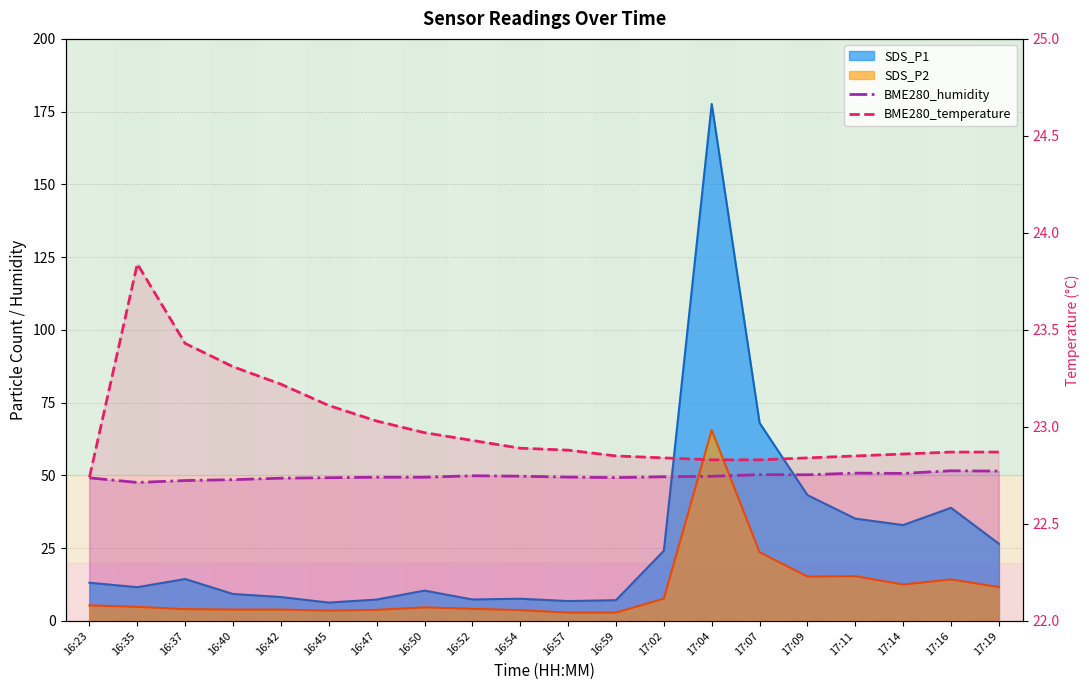

At which category does the chart reach its peak across all series?

17:16